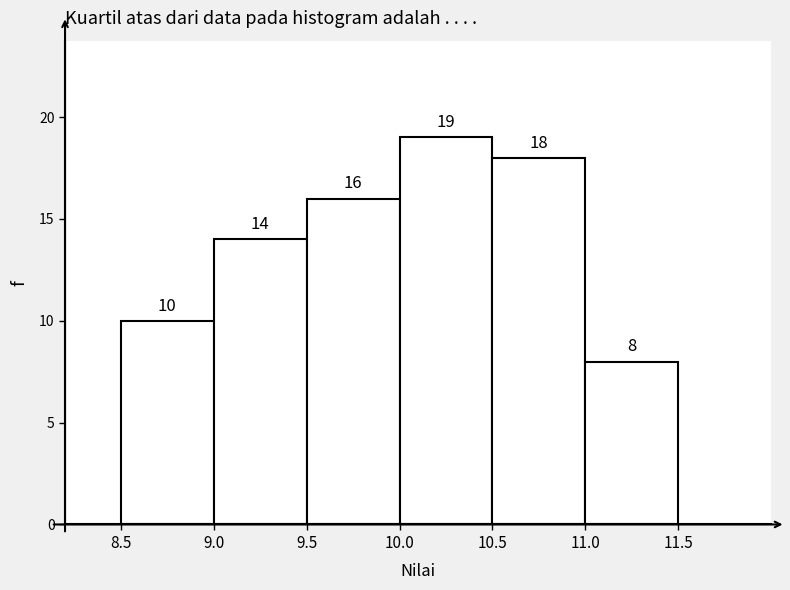

Which range on the x-axis has the tallest bar?

10.0 to 10.5